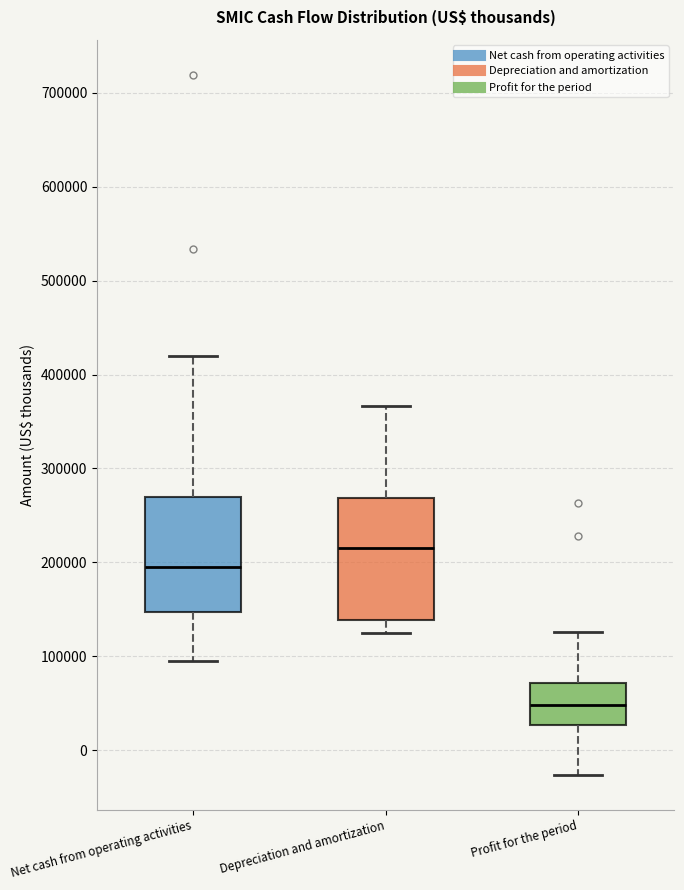

Which box has the highest median line?

Depreciation and amortization